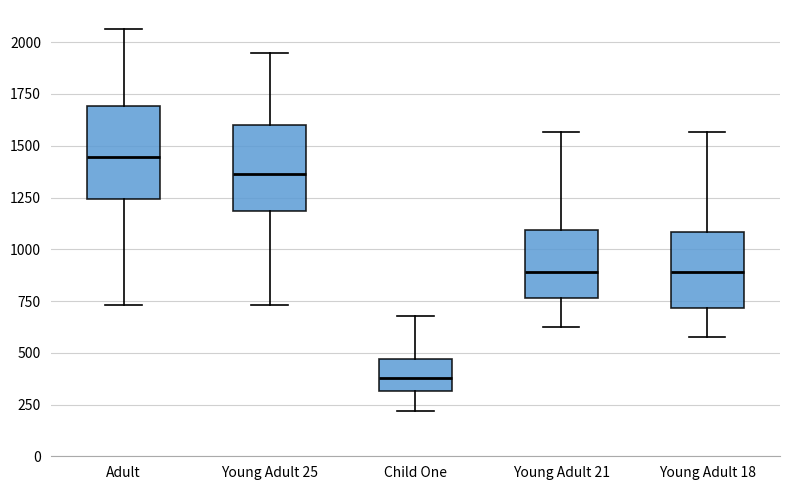

Reading left to right, read every box against the y-axis: the position of its median line, the range the box covers, and the ends of its whiskers. The values are not printed on the chart, so give them approximately, as read against the axis.

Adult: median 1450, box 1250 to 1700, whiskers 750 to 2050
Young Adult 25: median 1350, box 1200 to 1600, whiskers 750 to 1950
Child One: median 400, box 300 to 450, whiskers 200 to 700
Young Adult 21: median 900, box 750 to 1100, whiskers 600 to 1550
Young Adult 18: median 900, box 700 to 1100, whiskers 550 to 1550